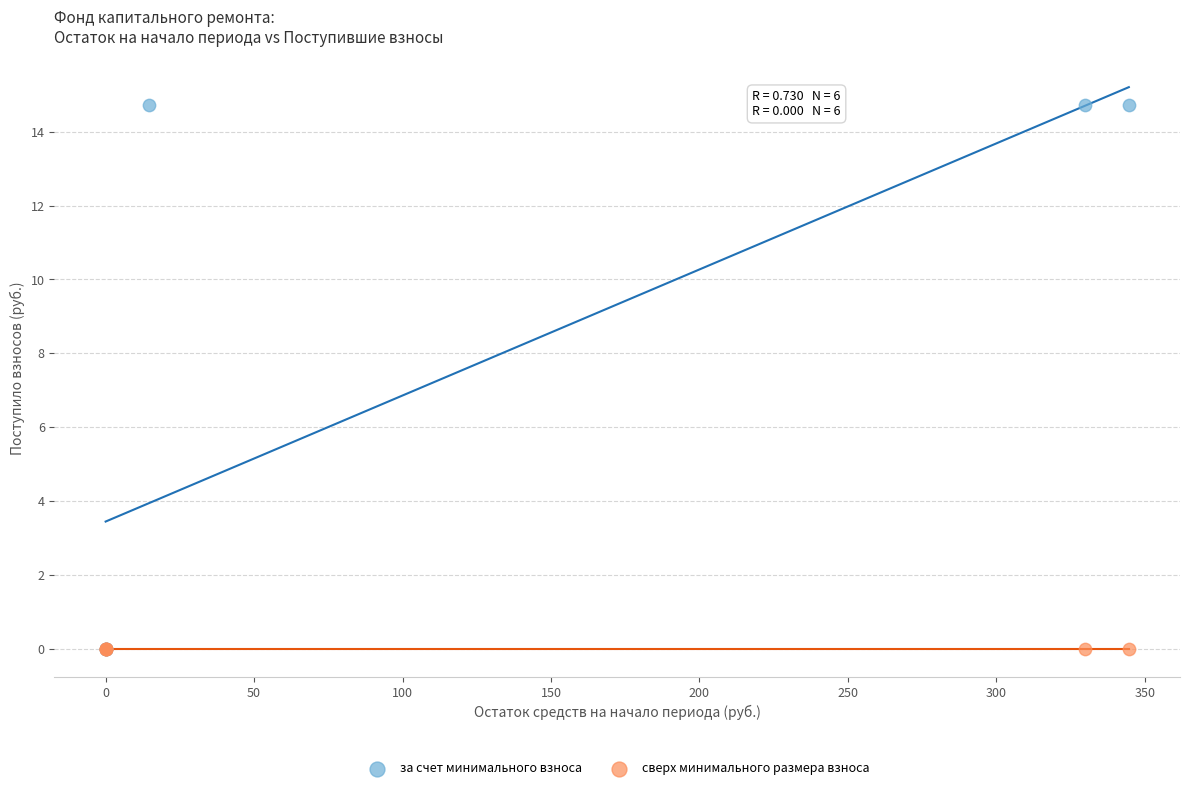

Which series contains the highest Y value?

за счет минимального взноса